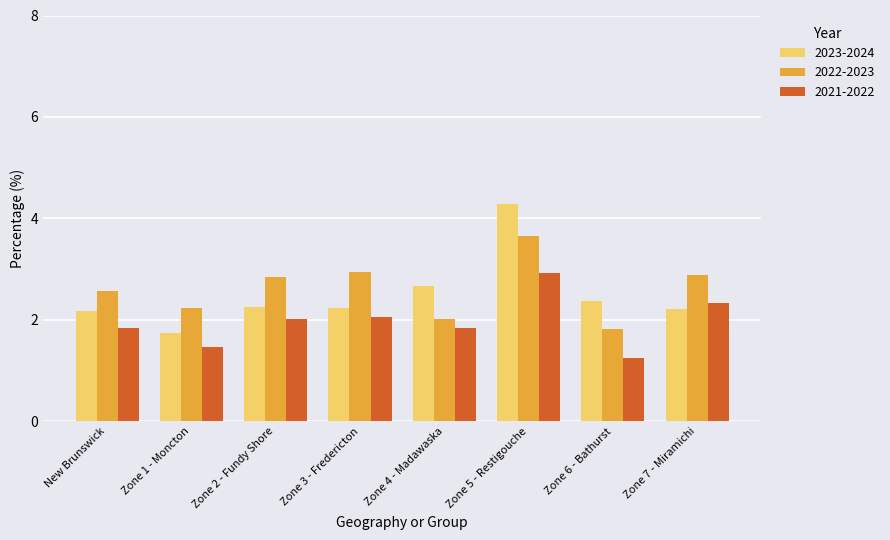

How many values in the 2023-2024 series are below 2?

1